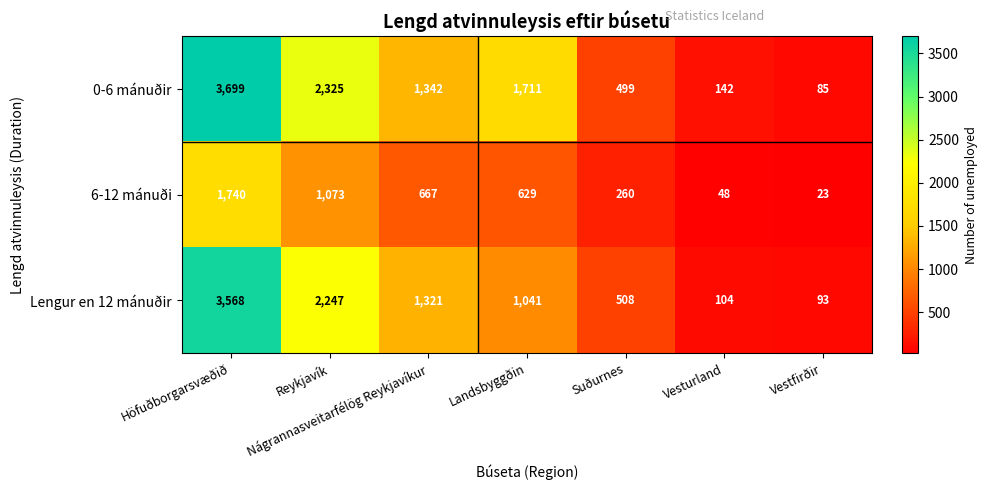

At which category is the sum across all series the highest?

Höfuðborgarsvæðið